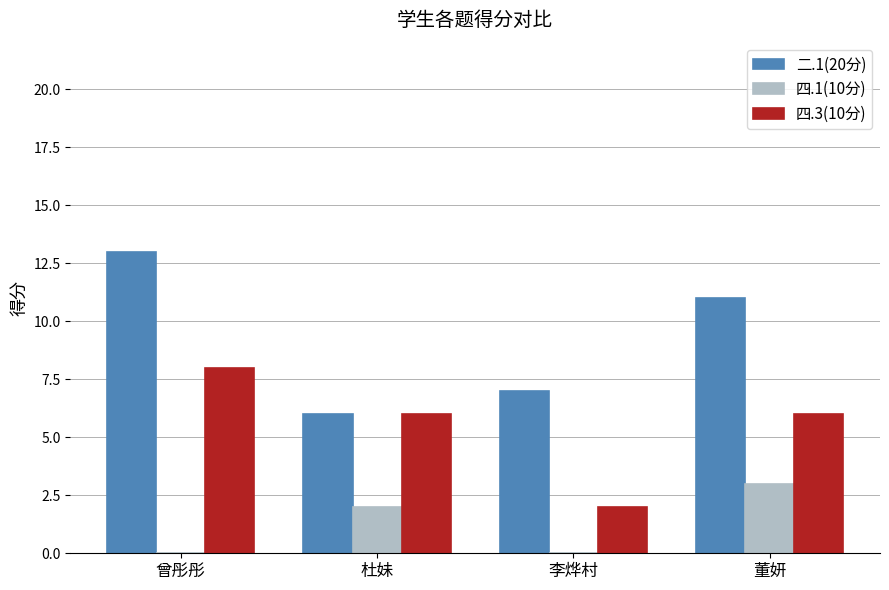

What is the sum of all 二.1(20分) values?

37